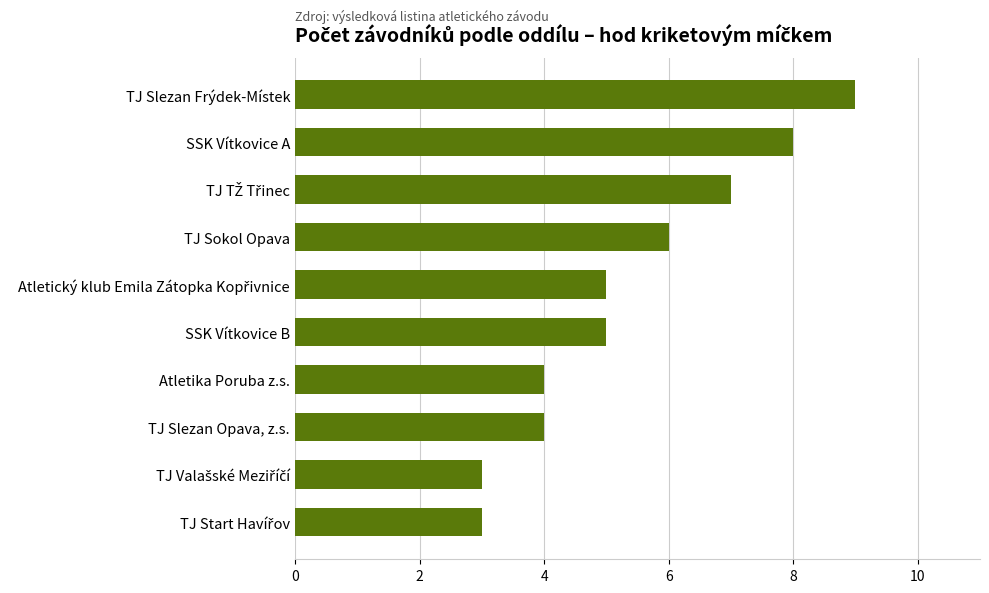

Reading bottom to top, transcribe all the data shown in this chart.

3	3	4	4	5	5	6	7	8	9